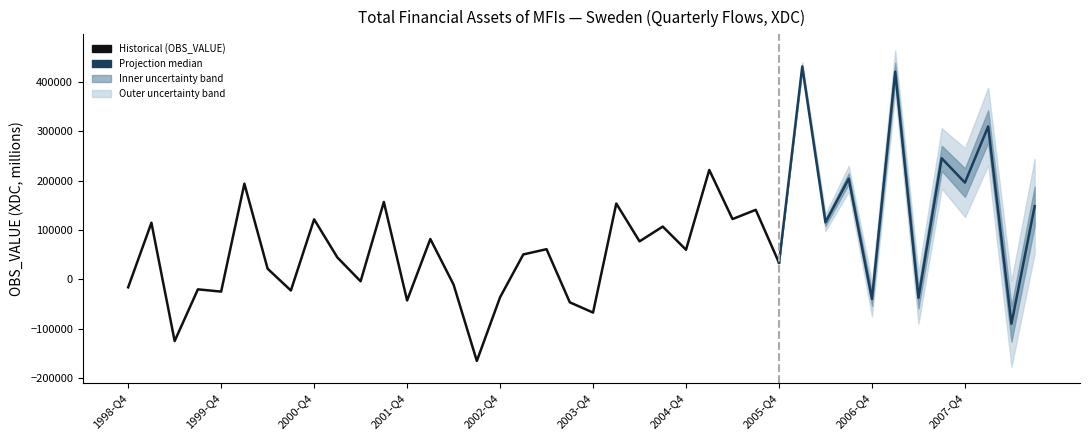

The chart shows a value of 33512 at 2005-Q4. True or false?

True